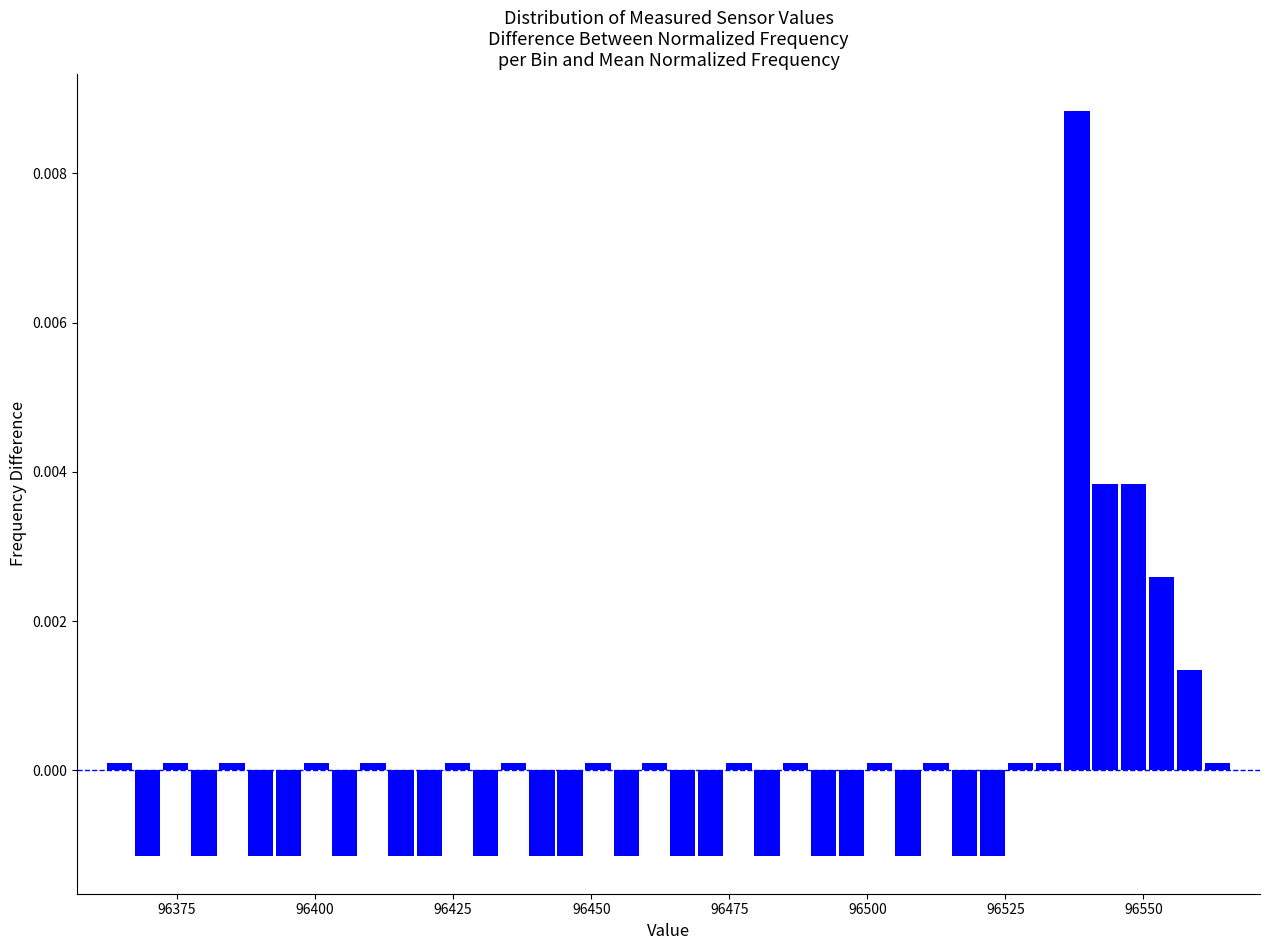

Around what value on the x-axis is the tallest bar? Give the approximate position of its centre, as read against the axis.

96540